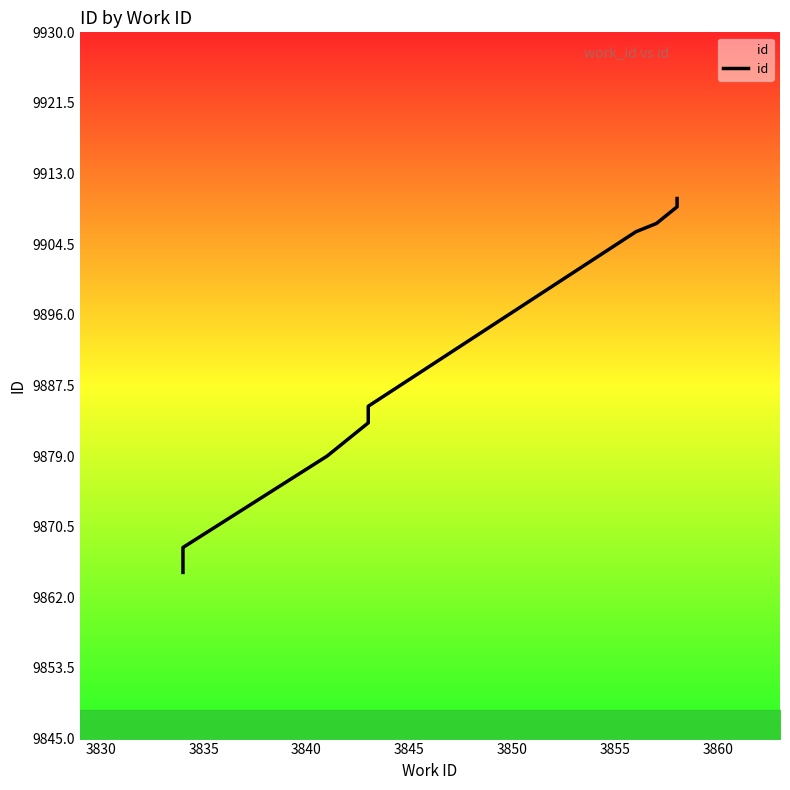

How many lines are shown in the chart?

1